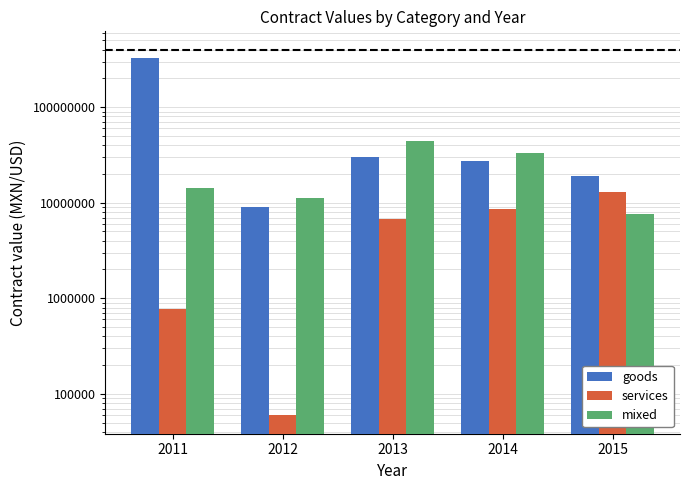

What is the value of the services bar at the 3rd from the left?

6700000